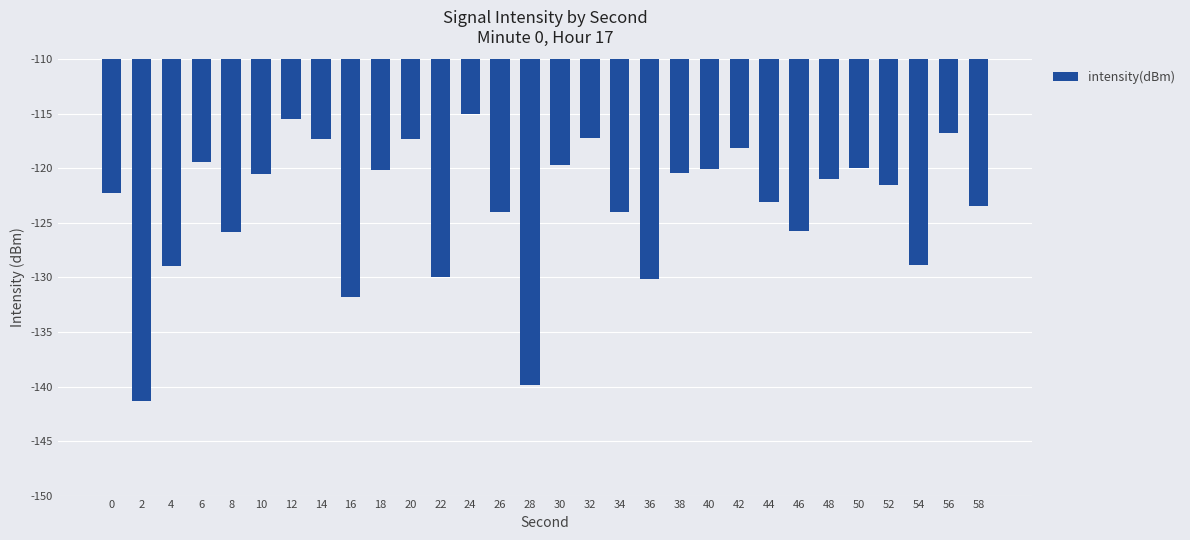

The value at 16 is -131.8. True or false?

True